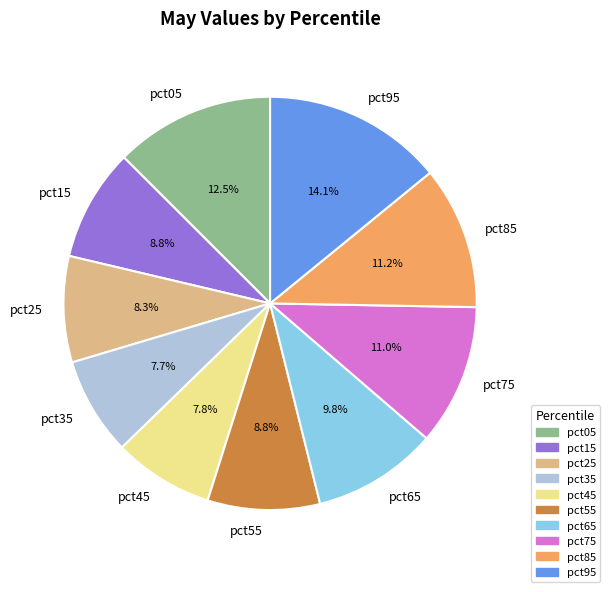

Combined, what portion of the pie is pct15 and pct55?

17.6%